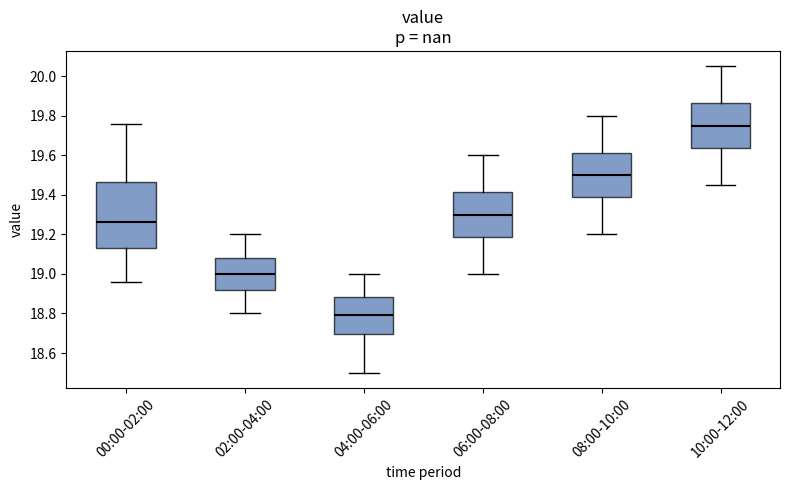

Where does the median line of the box for 10:00-12:00 sit on the y-axis? The values are not printed on the chart, so give them approximately, as read against the axis.

19.76